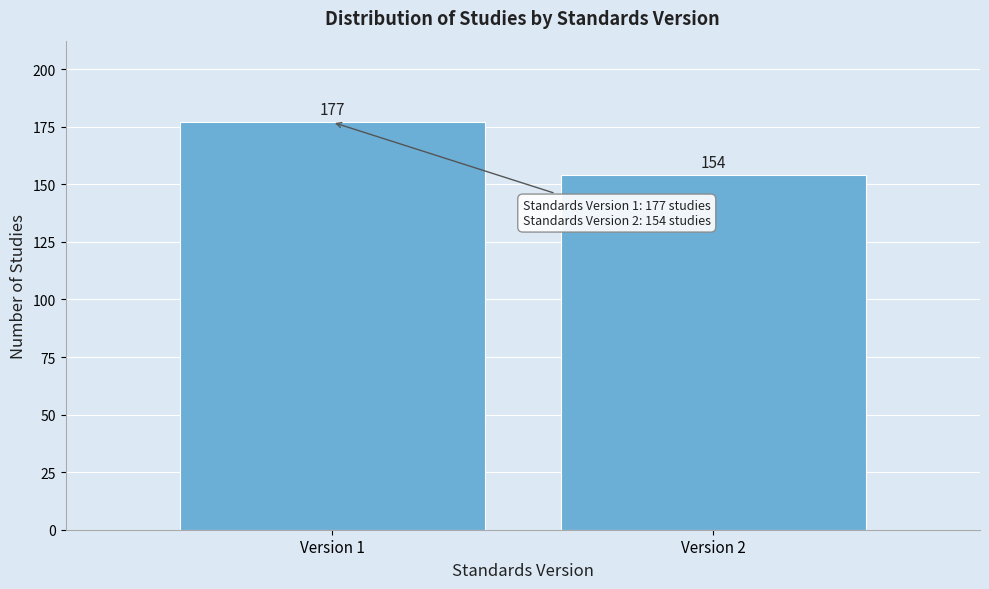

Reading right to left, list all the values displayed in this chart.

Version 2=154	Version 1=177